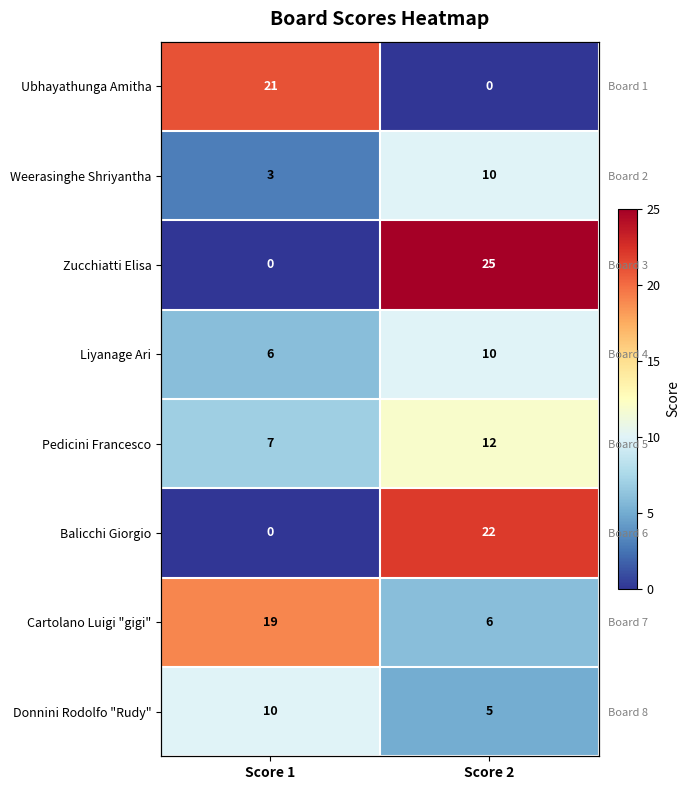

What is the highest value of the Liyanage Ari series?

10